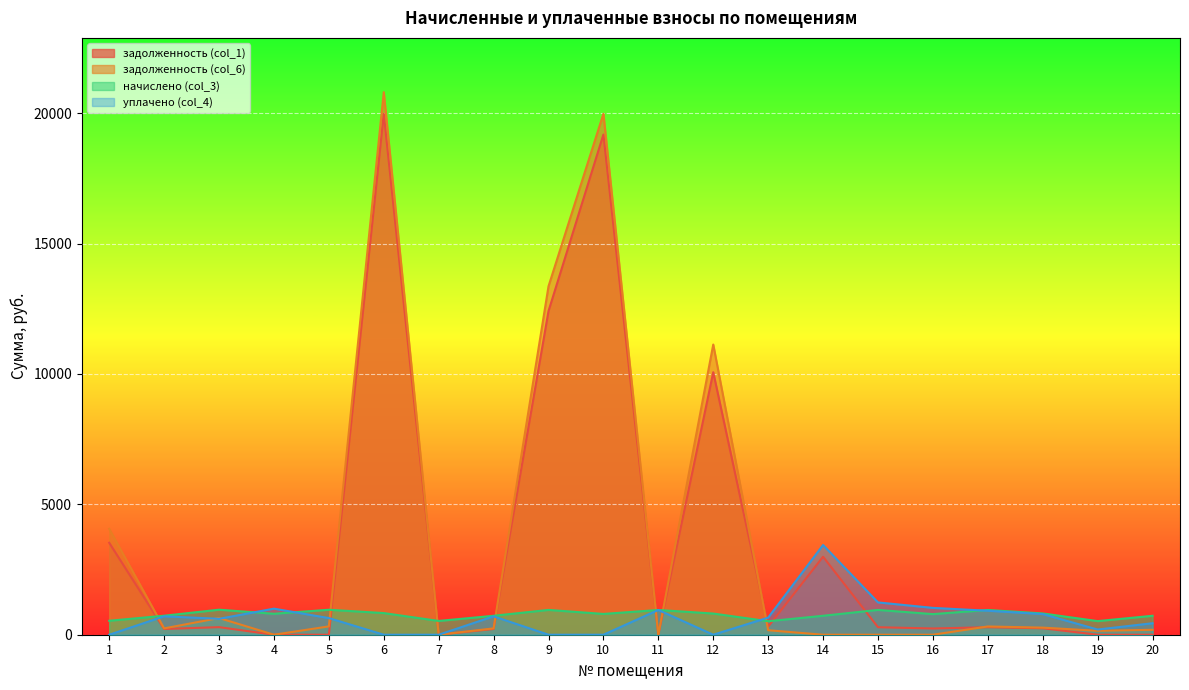

The уплачено (col_4) series shows 1492.8 at 11. True or false?

False